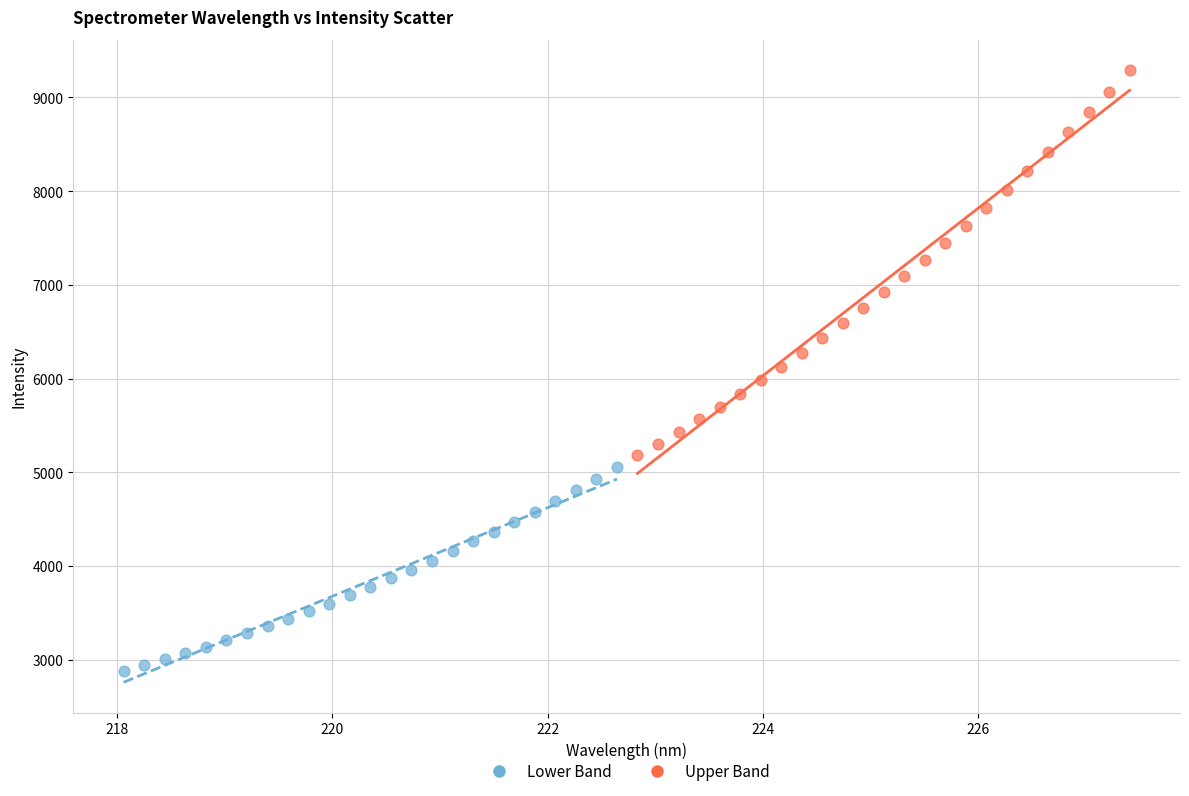

Which series reaches the minimum Y coordinate?

Lower Band